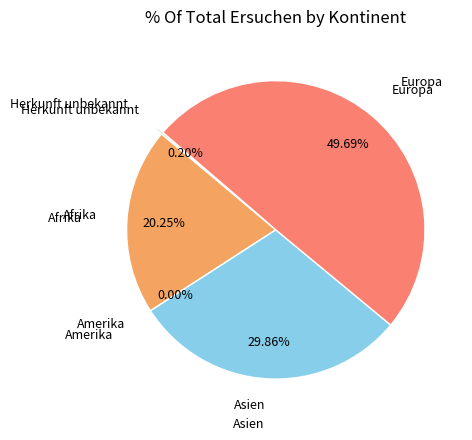

To the nearest percent, what is the difference between the Herkunft unbekannt and Afrika slice percentages?

20%